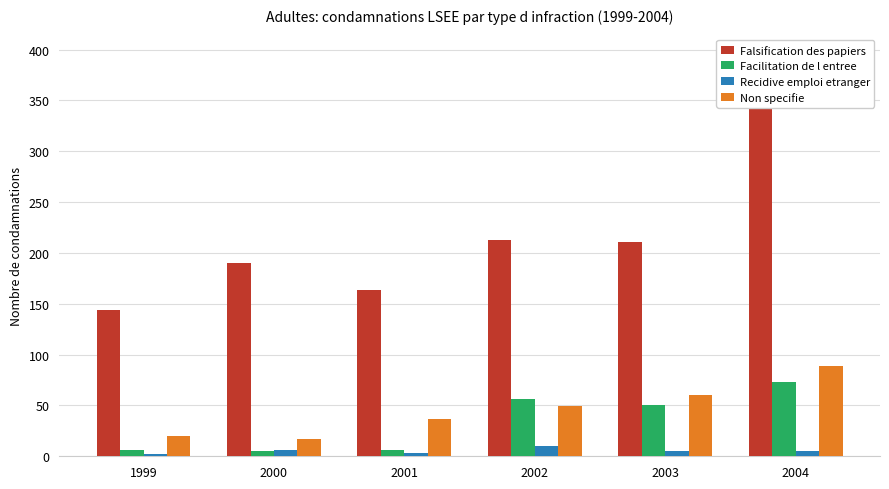

Count the number of data series in this chart.

4